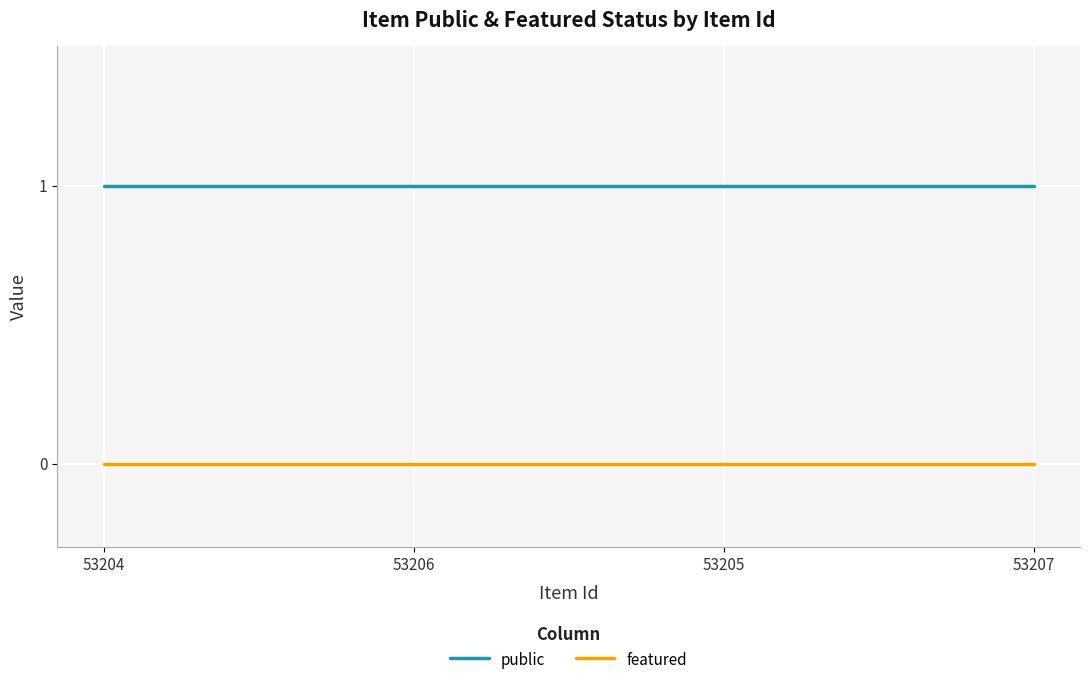

What are all the series names shown in the legend?

public, featured